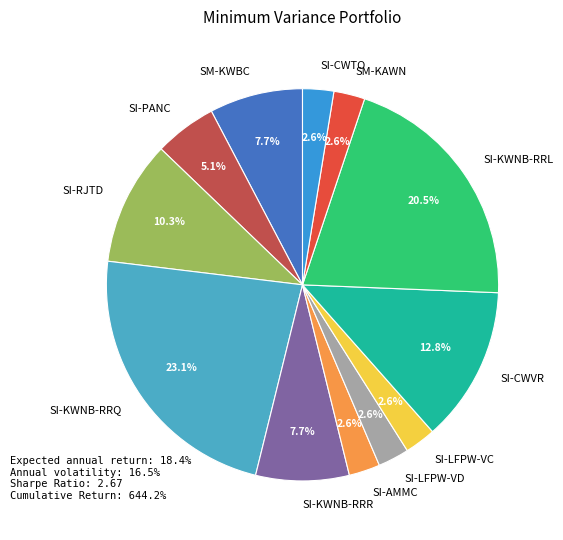

What is the largest slice in the pie chart?

SI-KWNB-RRQ